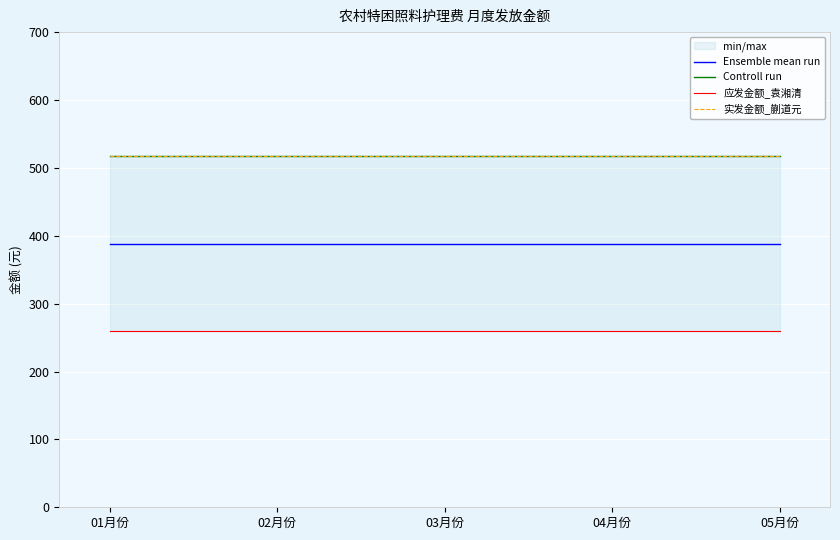

Which has a higher value, 01月份 or 04月份?

01月份